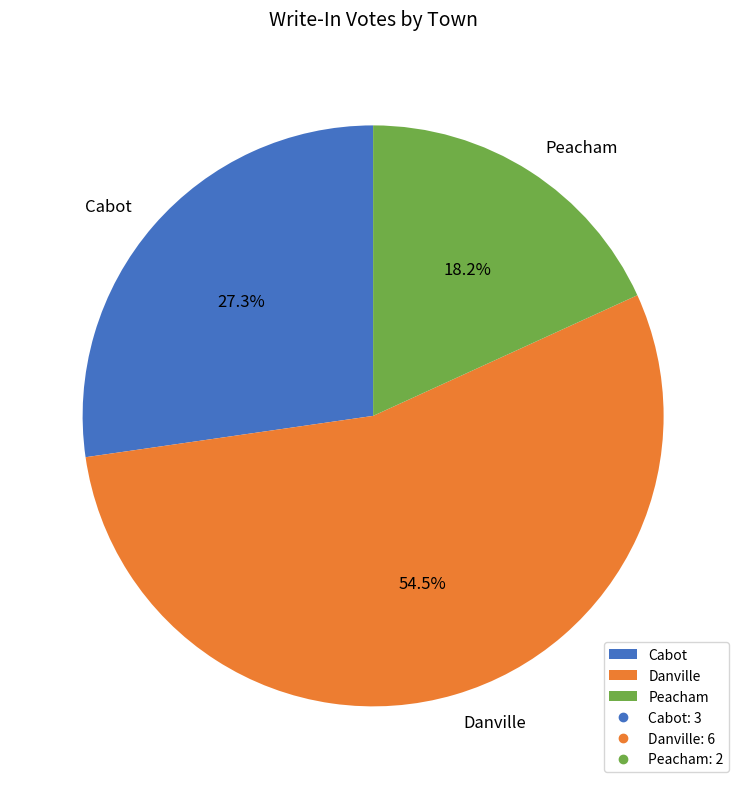

Which category accounts for the majority?

Danville